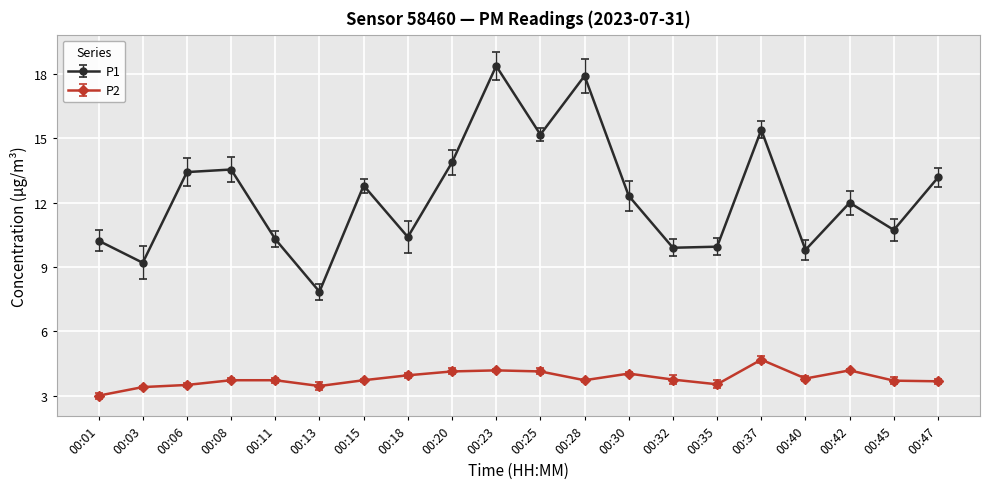

Count the number of categories in the chart.

20